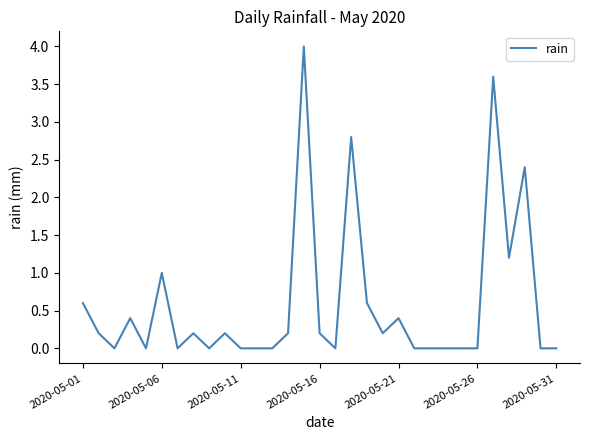

What is the greatest value displayed?

4.0